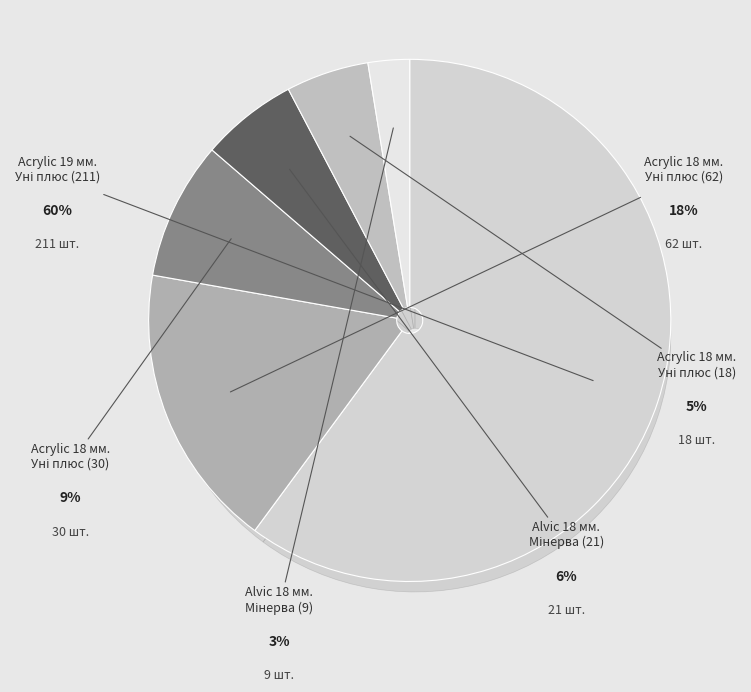

Which slice is the largest?

Acrylic 19 мм.
Уні плюс (211)